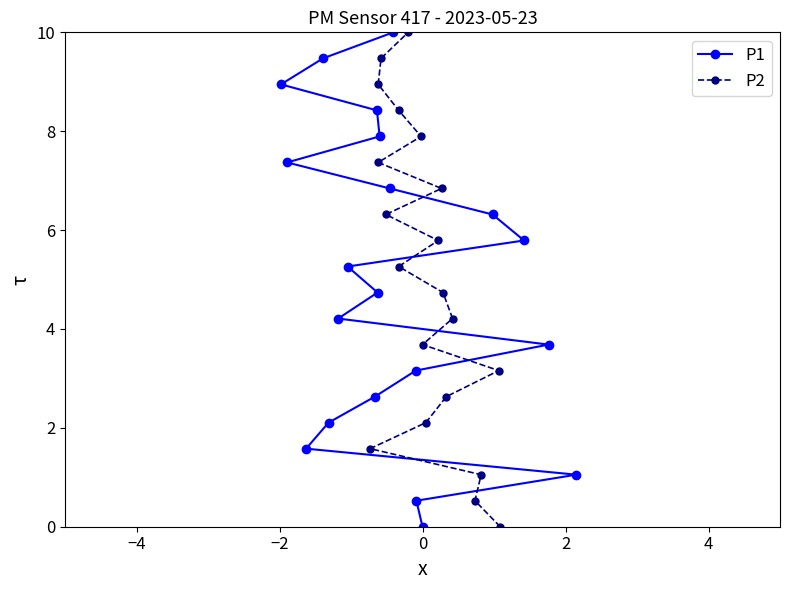

Count the number of data series in this chart.

2